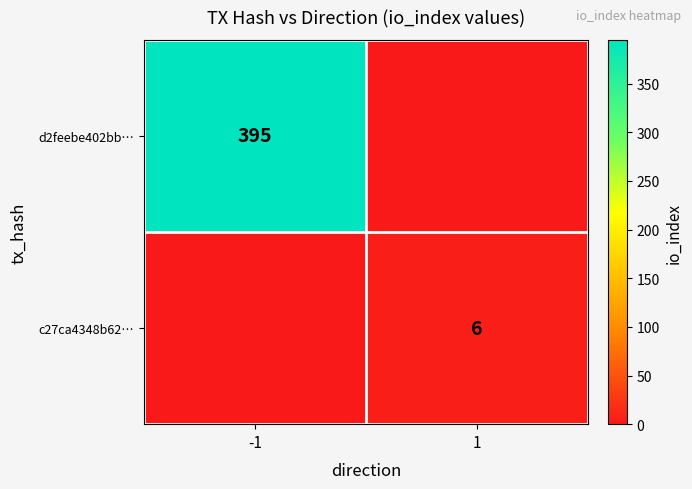

True or false: d2feebe402bb… has a value of 185 at -1.

False